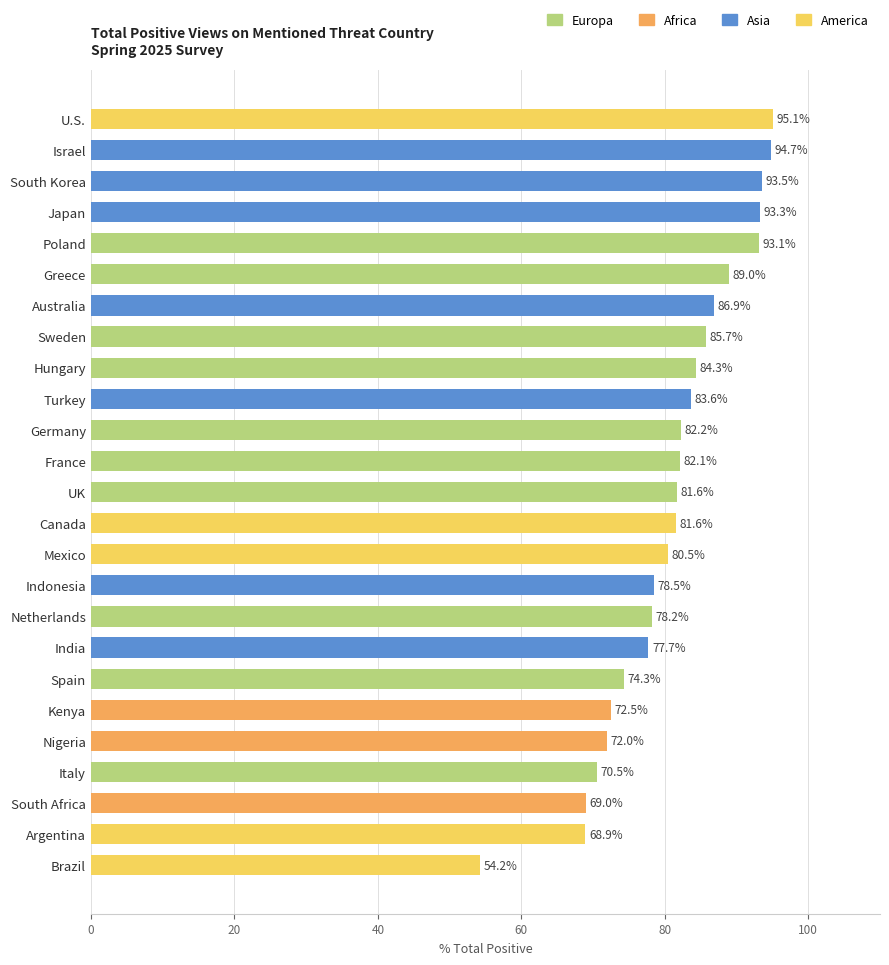

What is the average value?

80.9